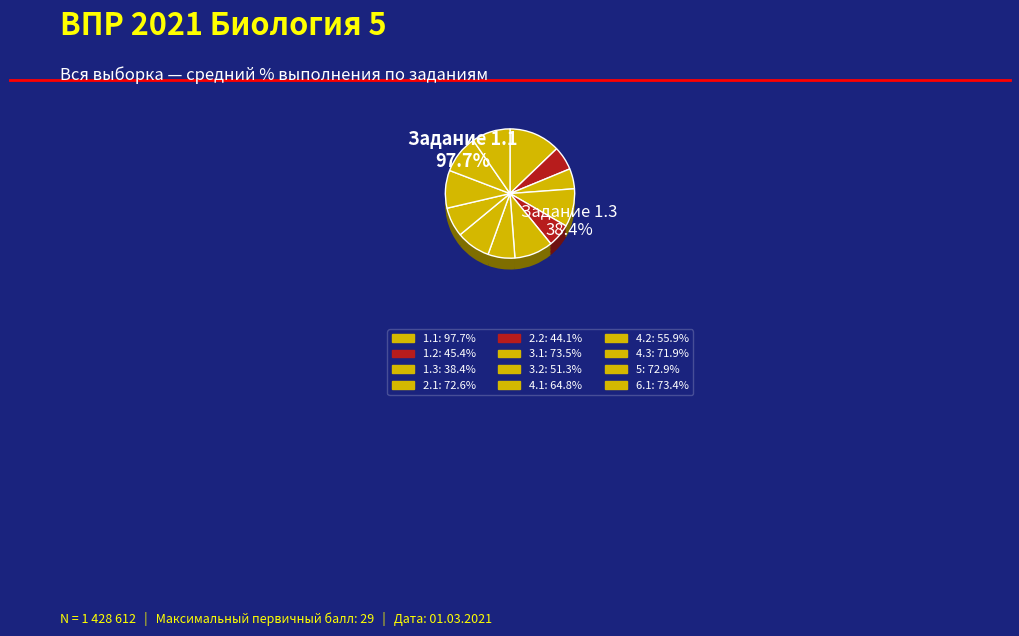

Which category has the biggest portion of the pie?

1.1